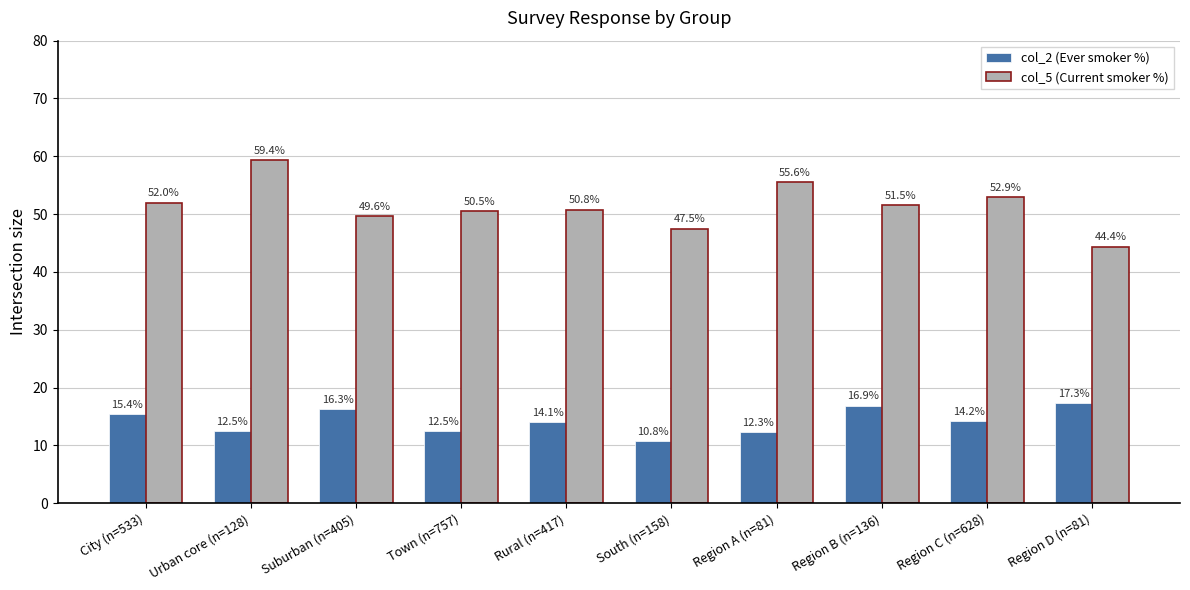

Which series has the largest total across all categories?

col_5 (Current smoker %)